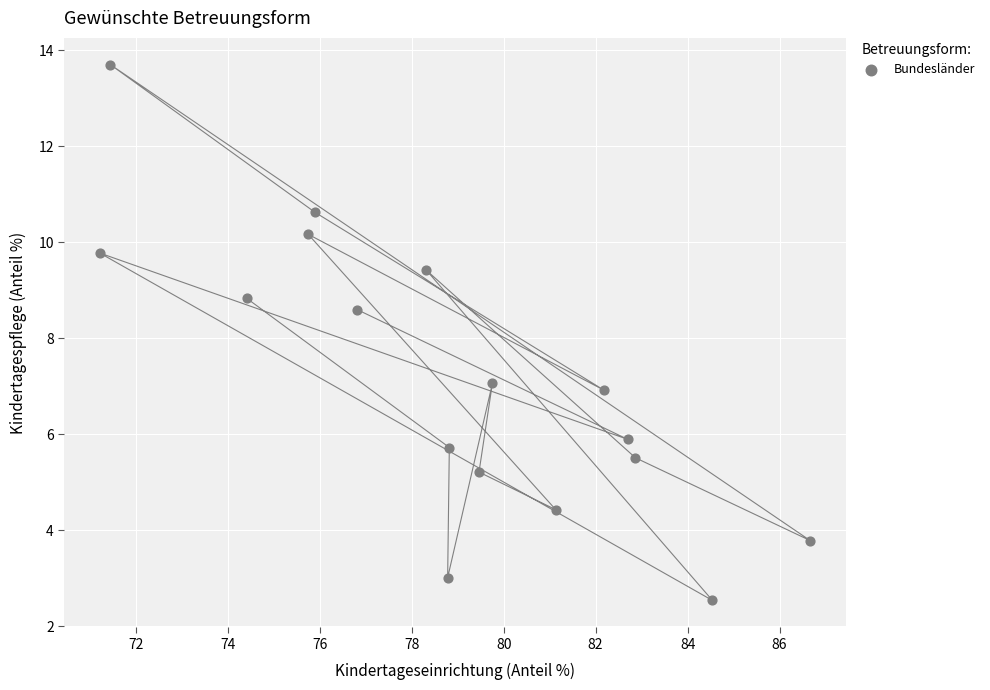

What is the range of Y values (max minus min)?

11.2